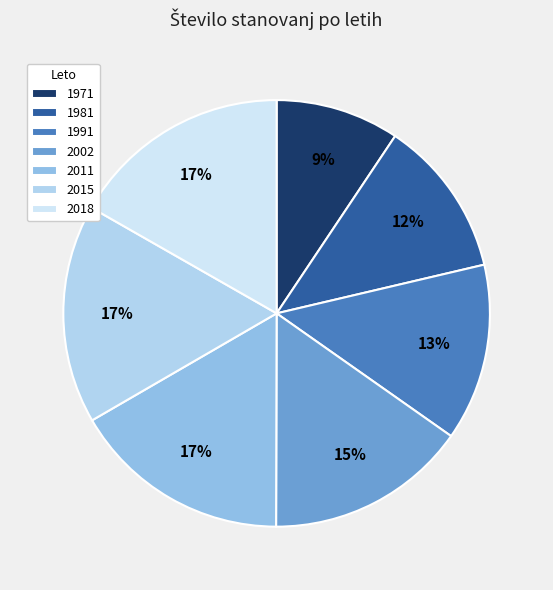

Count the number of slices in the pie.

7